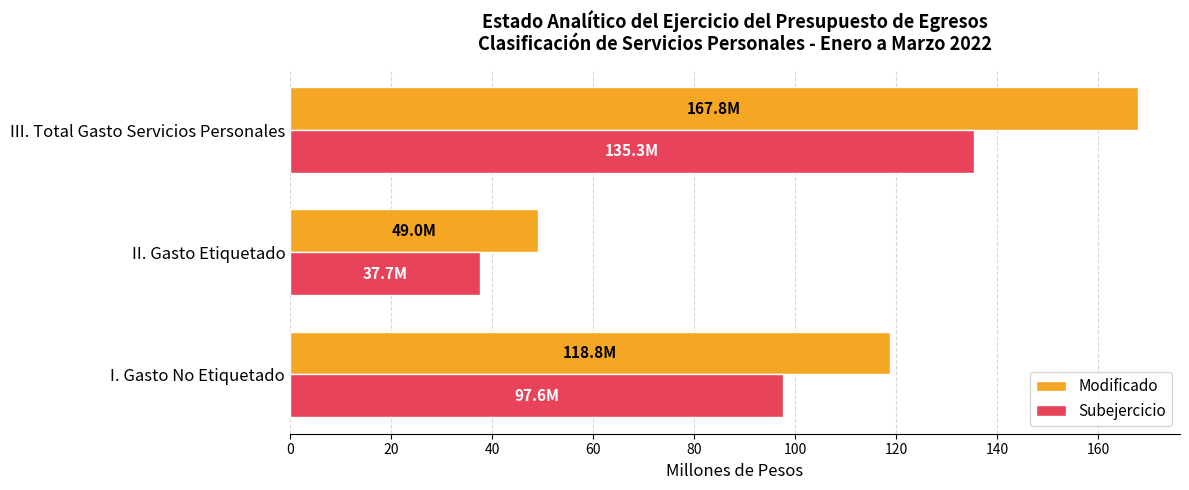

Is it true that Modificado equals 118.8 at I. Gasto No Etiquetado?

True